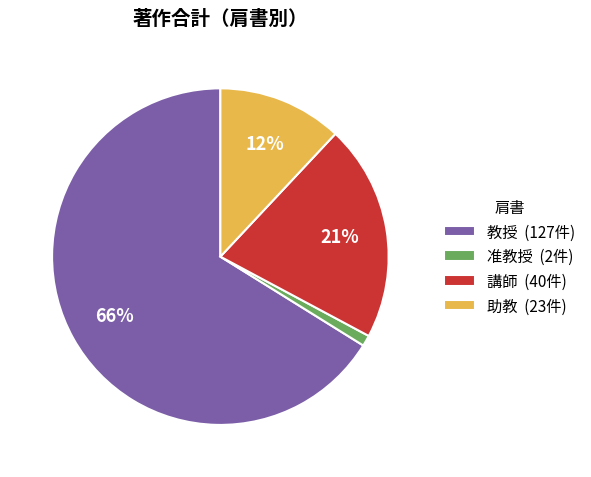

Count the number of slices in the pie.

4